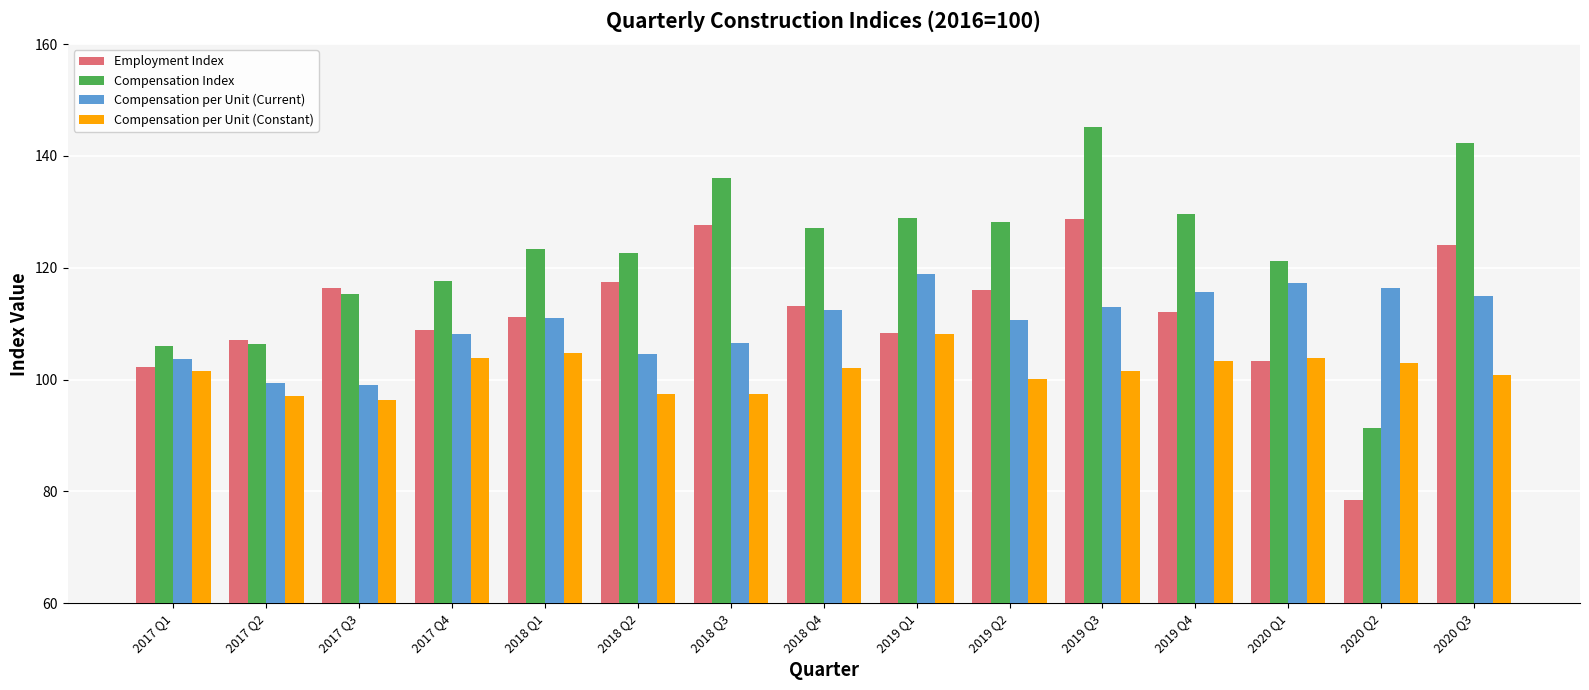

Is the value of Compensation per Unit (Current) at 2017 Q3 greater than the value of Employment Index at 2017 Q2?

No